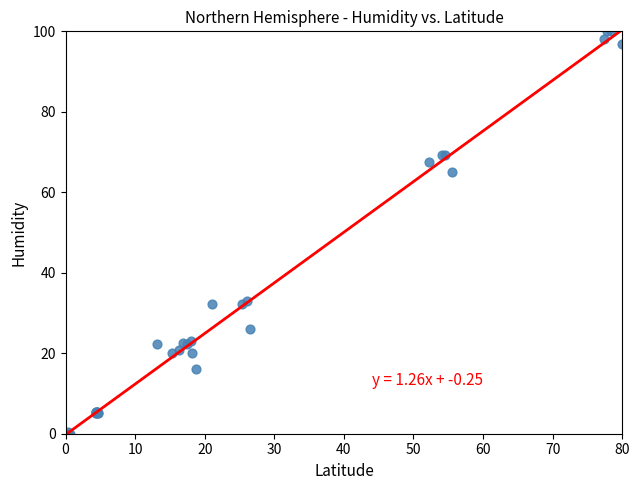

What Y value in the scatter plot is closest to 50?

65.1